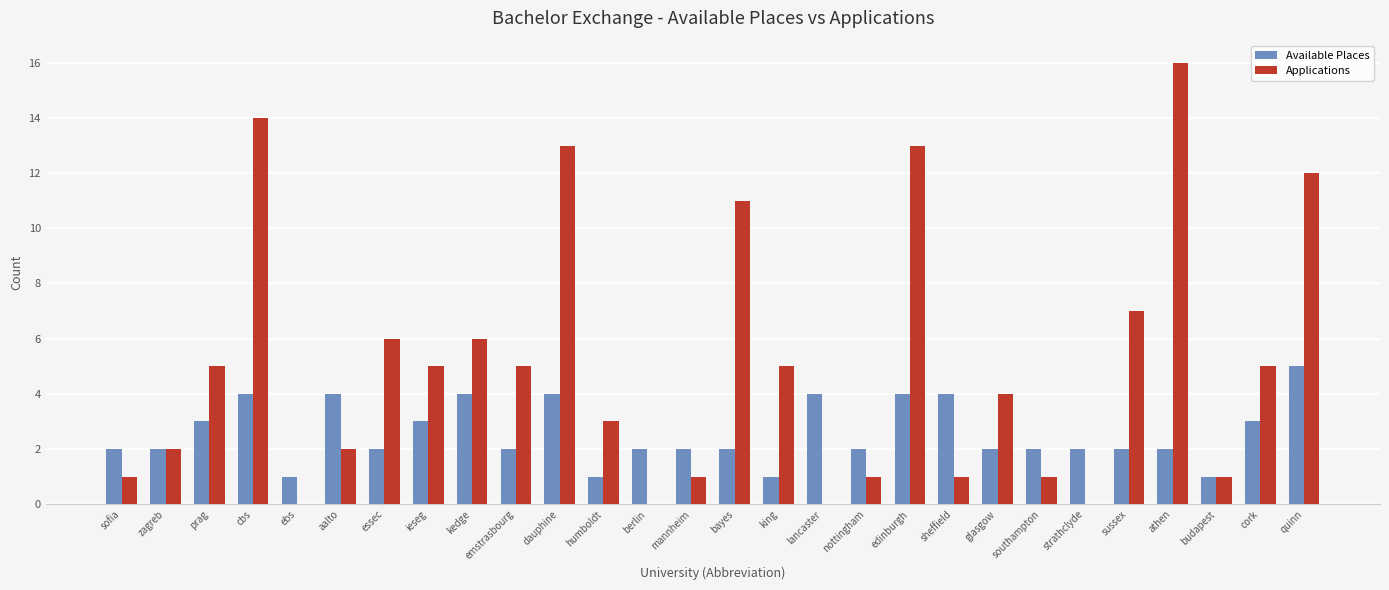

What is the sum of all Available Places values?

72